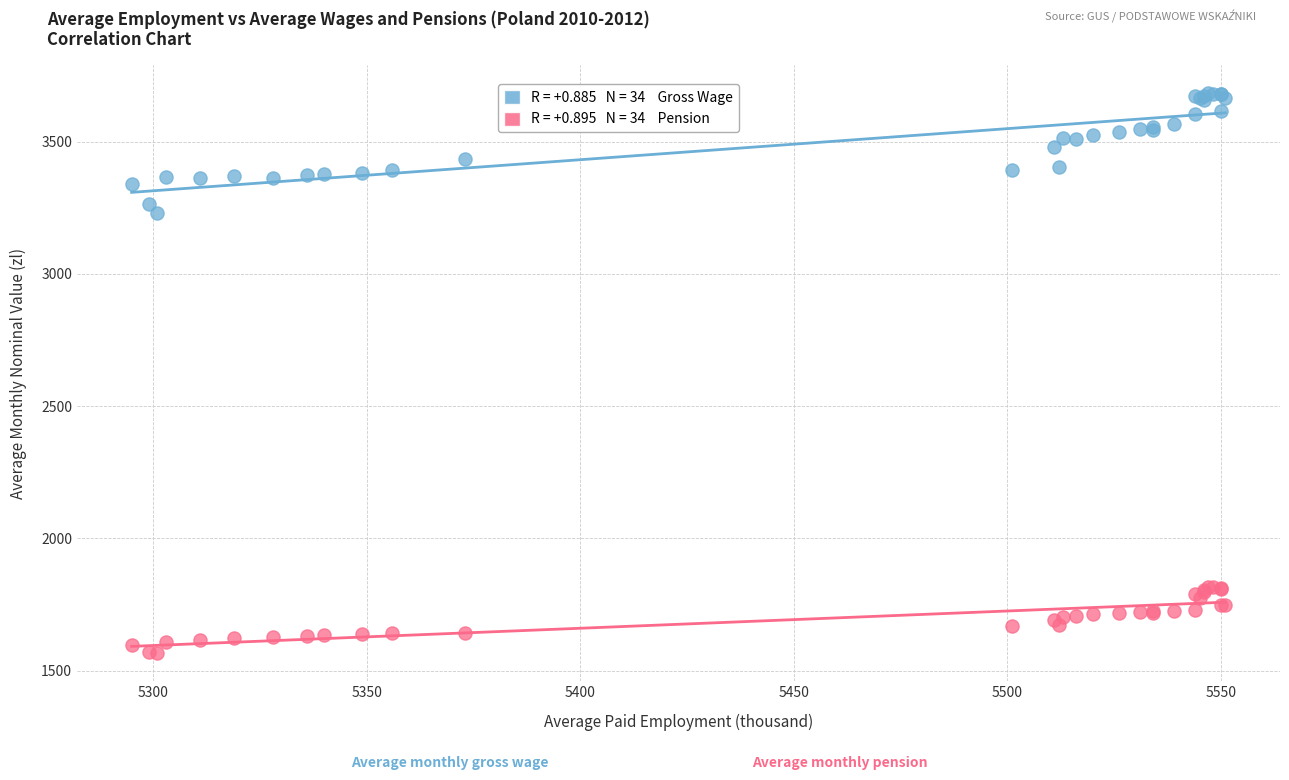

Across all series, what Y value is closest to 2625?

3231.1